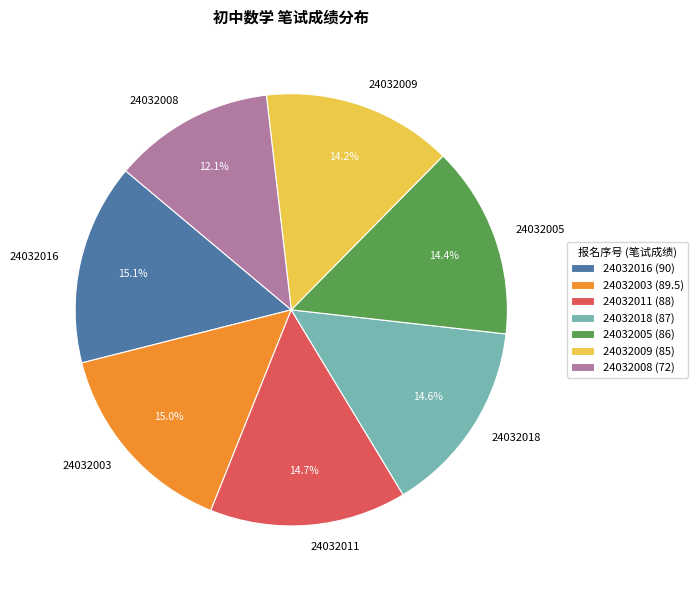

Between 24032009 and 24032008, which is larger?

24032009